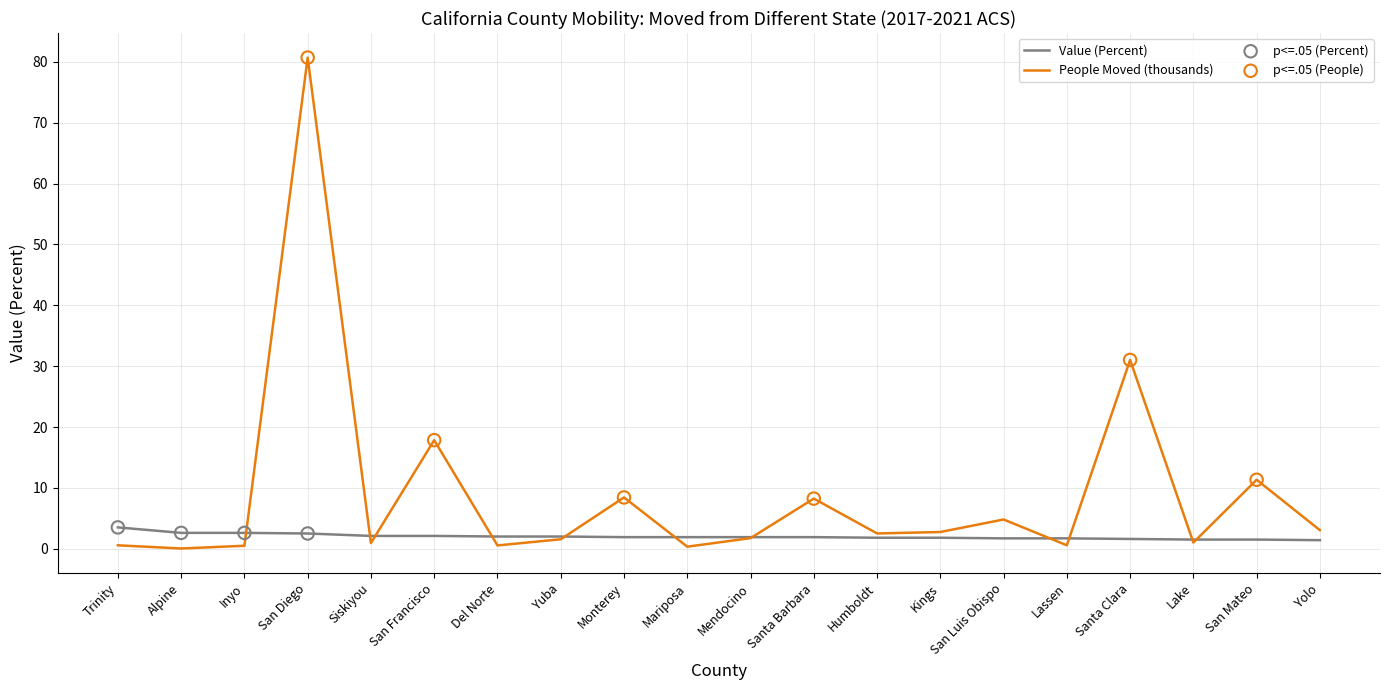

Which series changed the most between San Diego and Humboldt?

People Moved (thousands)